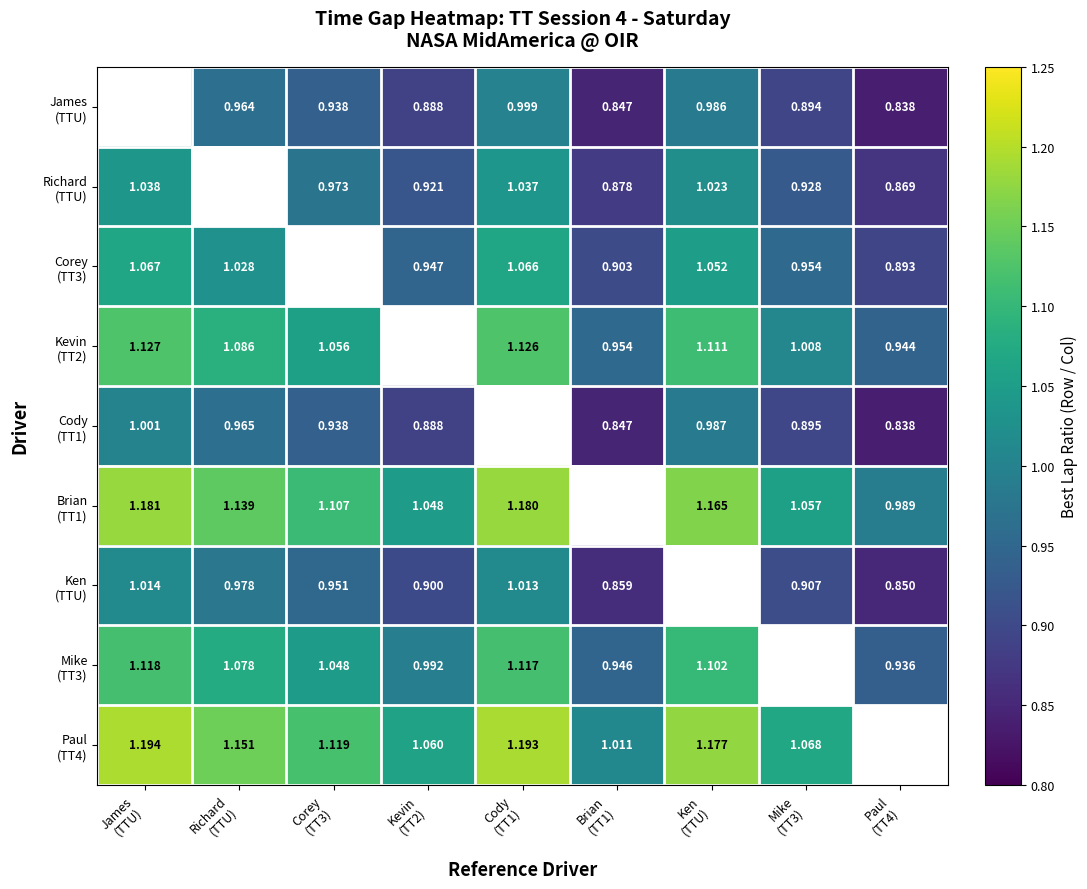

How many values in Kevin (TT2) are above zero?

8